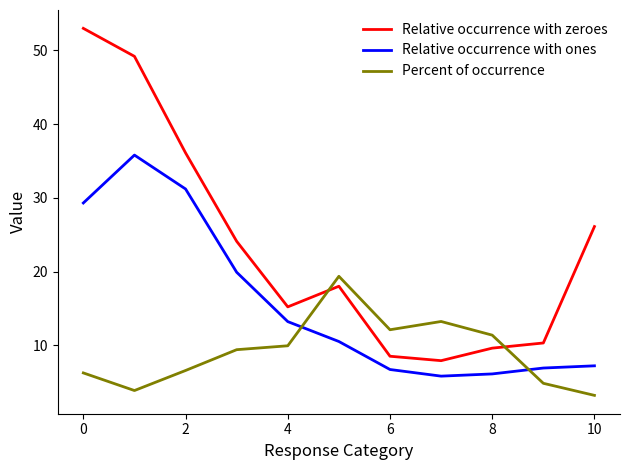

Which series has the widest spread of values?

Relative occurrence with zeroes